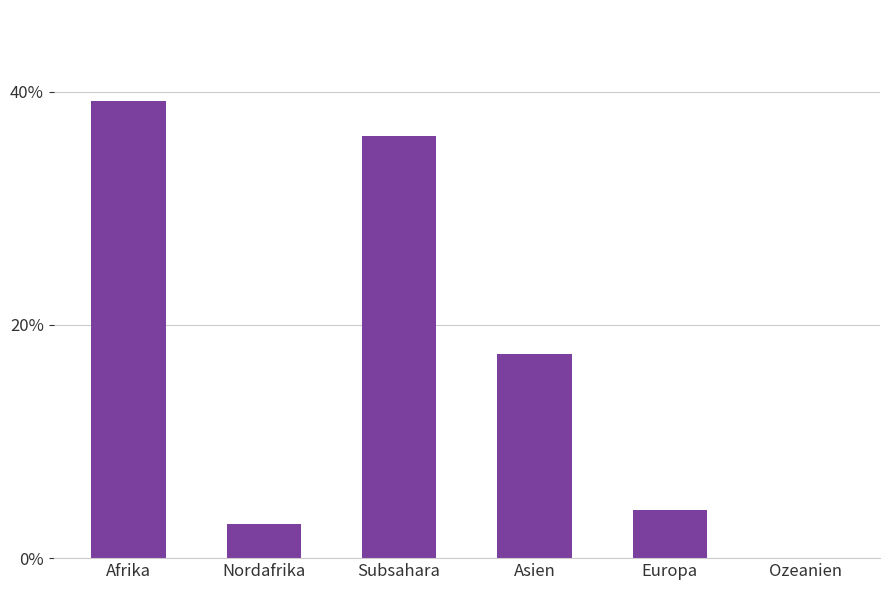

Rank the categories by value from highest to lowest.

Afrika, Subsahara, Asien, Europa, Nordafrika, Ozeanien